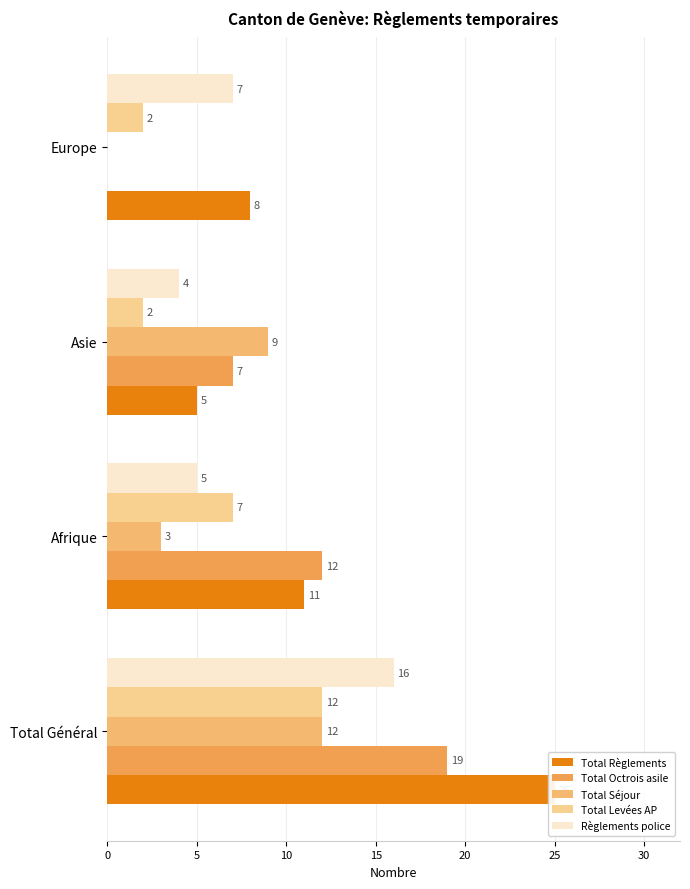

Rank the series at Total Général from highest to lowest value.

Total Règlements, Total Octrois asile, Règlements police, Total Séjour, Total Levées AP